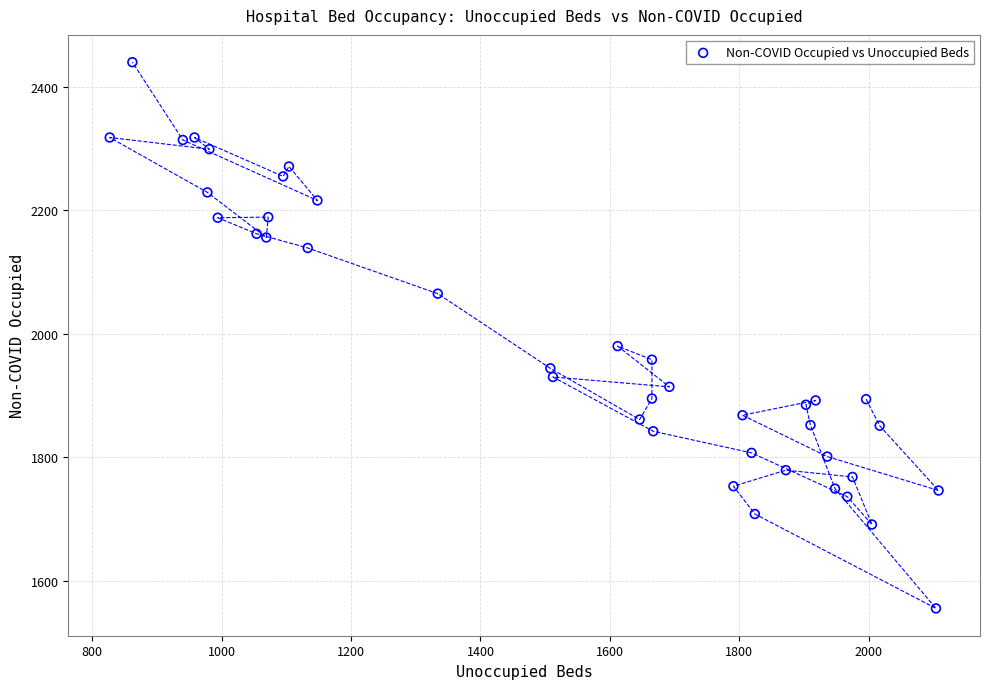

What Y value in the scatter plot is closest to 1997?

1980